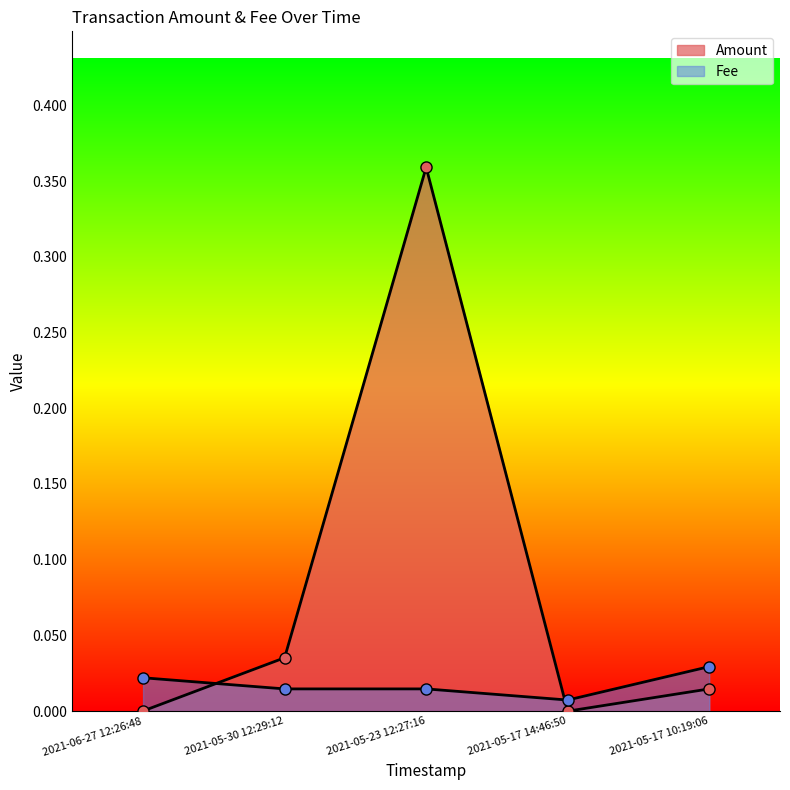

What is the label of the 4th point from the right?

2021-05-30 12:29:12